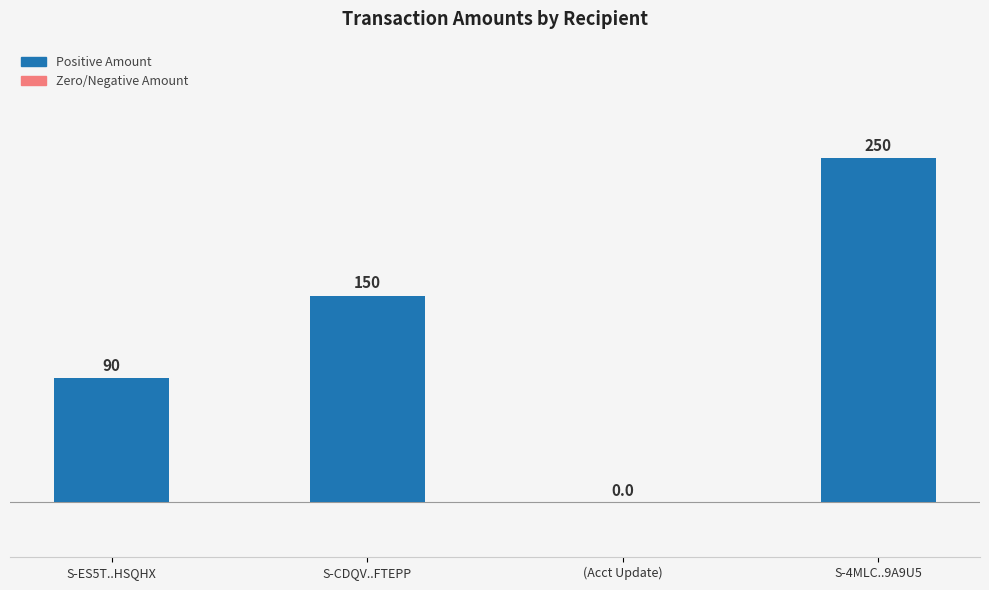

Is it true that the value at S-4MLC..9A9U5 is 250?

True